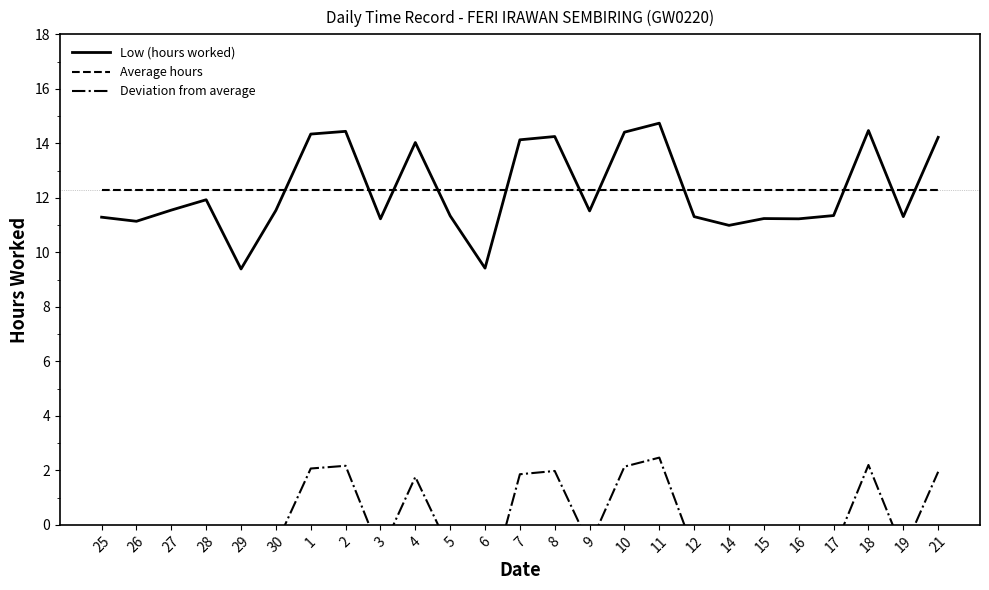

At which label is Average hours closest to 12?

25